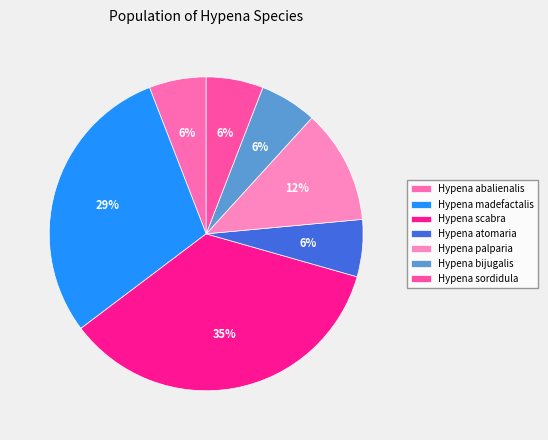

How many slices are in this pie chart?

7